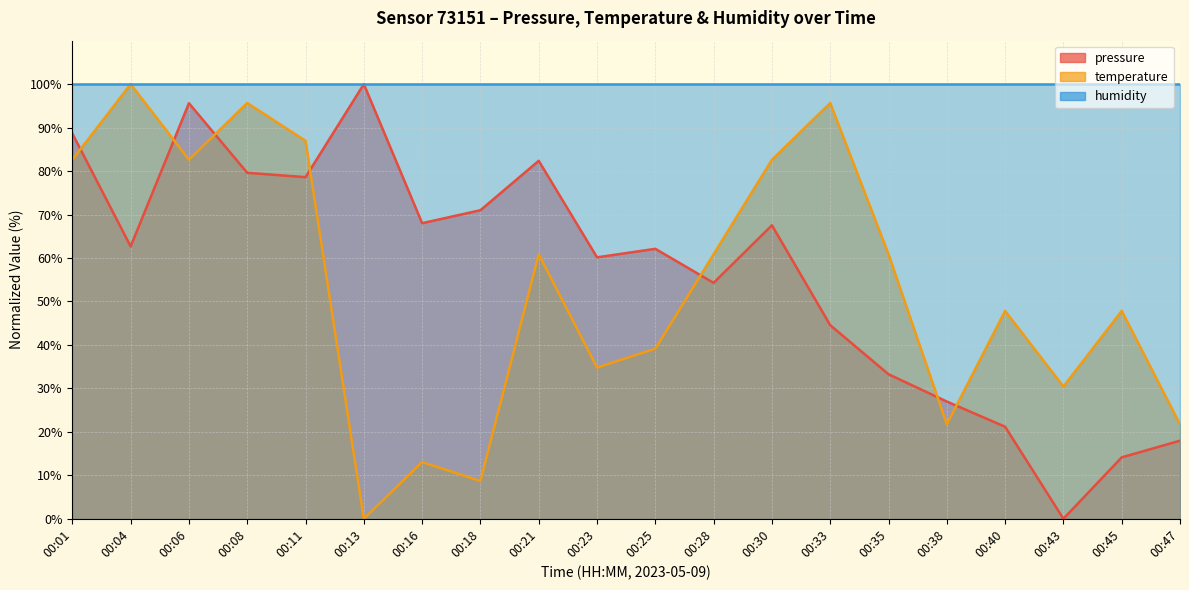

In temperature, how many points are higher than both neighbors (excluding endpoints)?

7